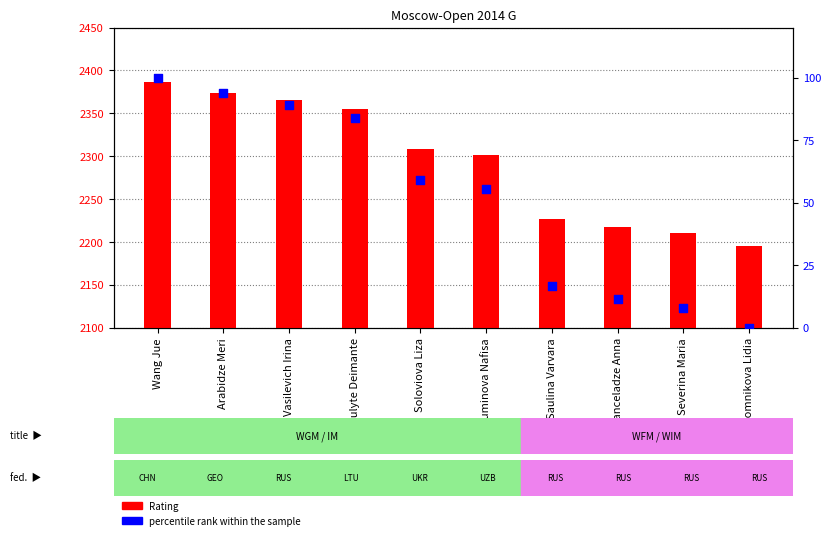

Which series has the largest total across all categories?

Rating